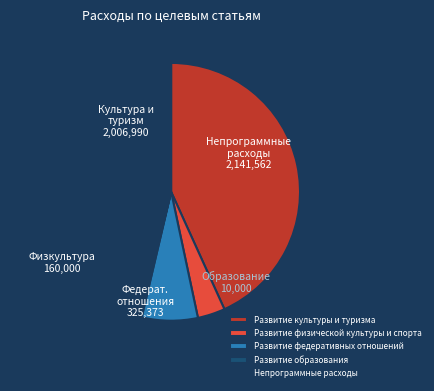

Which has a higher value, Развитие физической культуры и спорта or Развитие федеративных отношений?

Развитие федеративных отношений